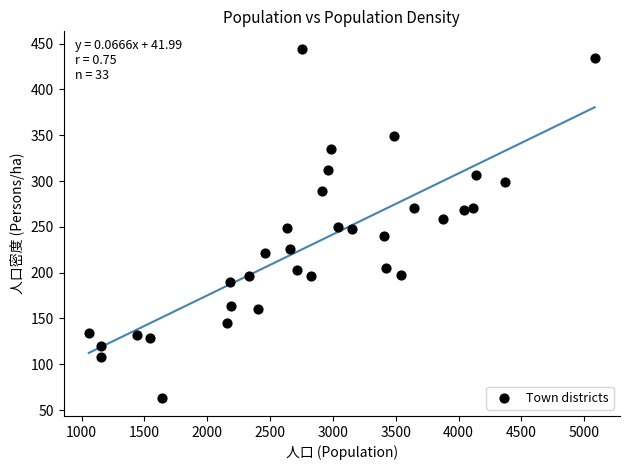

What is the range of X values (max minus min)?

4027.0